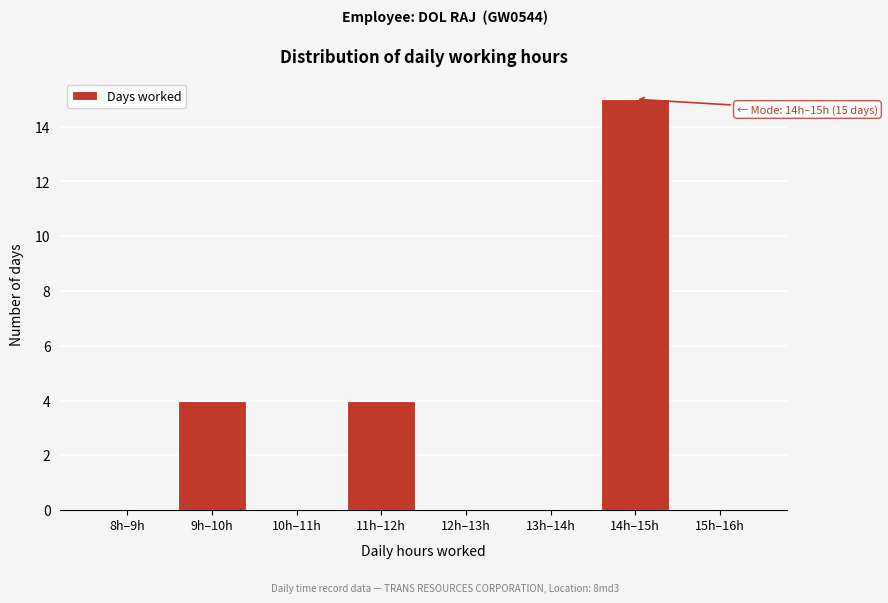

Reading right to left, transcribe all the data shown in this chart.

15h–16h=0	14h–15h=15	13h–14h=0	12h–13h=0	11h–12h=4	10h–11h=0	9h–10h=4	8h–9h=0